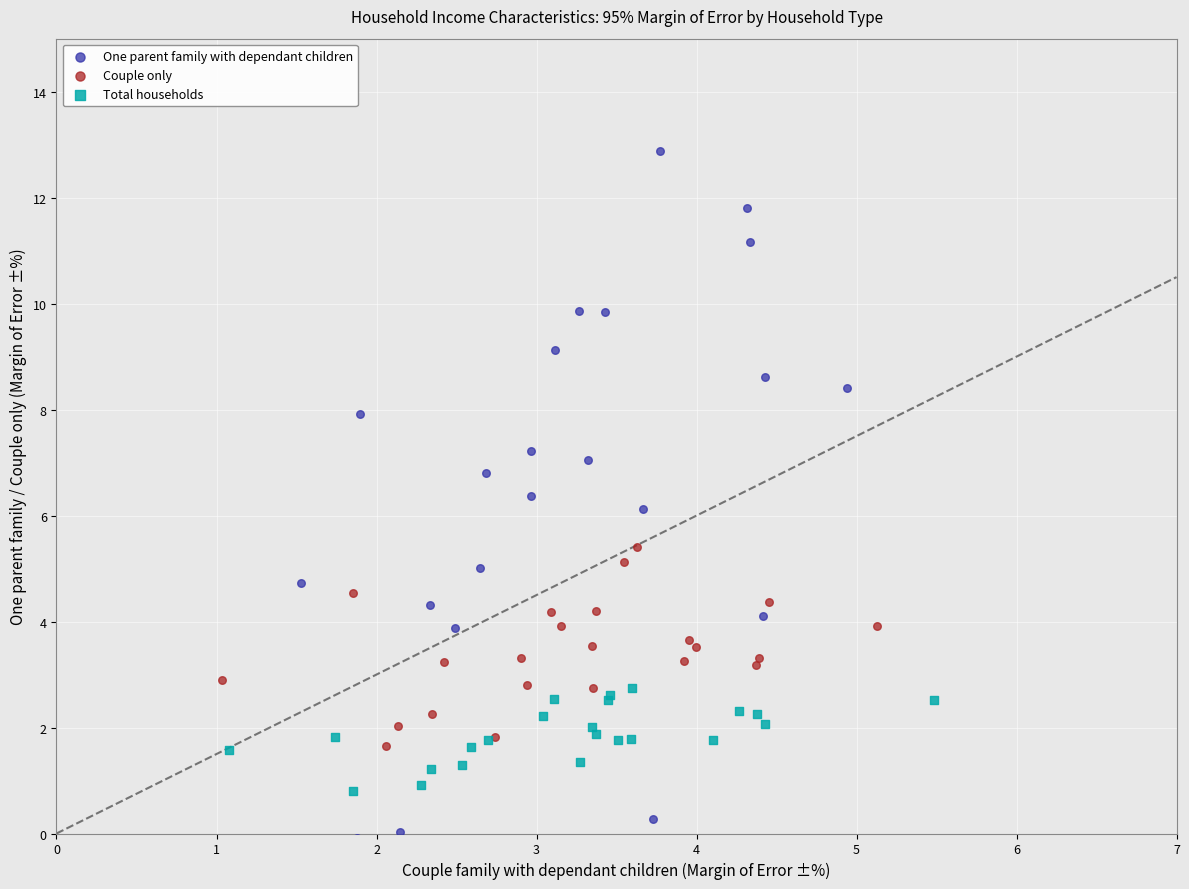

Which series has the widest spread of Y values?

One parent family with dependant children